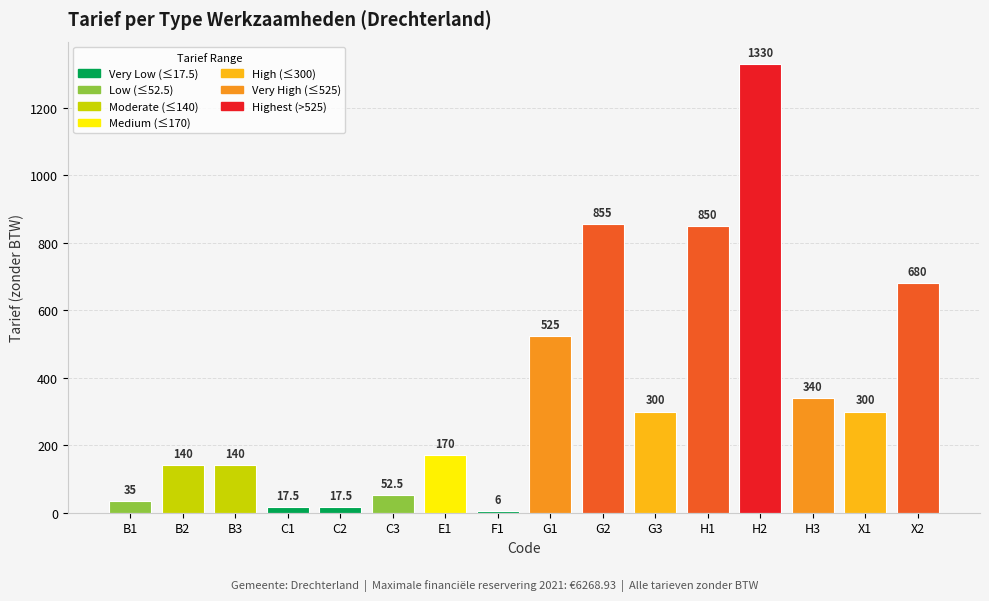

Reading right to left, extract all data points from this chart.

680.0	300.0	340.0	1330.0	850.0	300.0	855.0	525.0	6.0	170.0	52.5	17.5	17.5	140.0	140.0	35.0